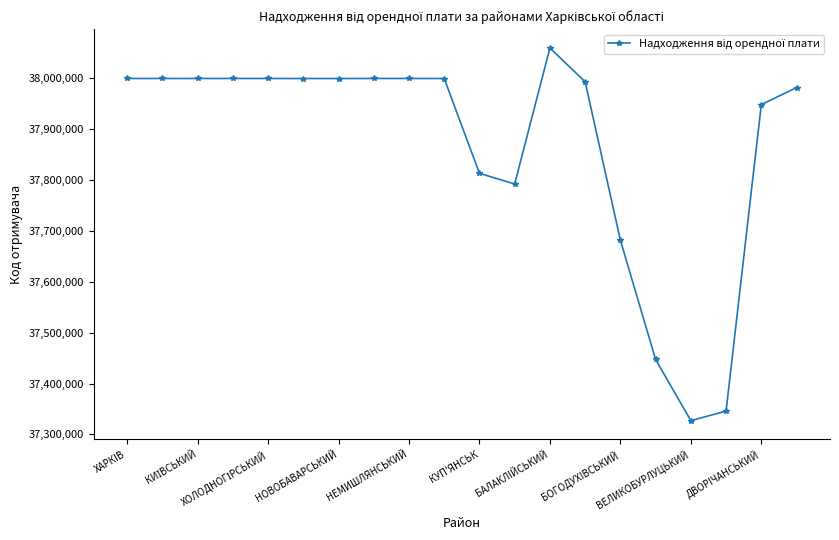

How many lines are shown in the chart?

1